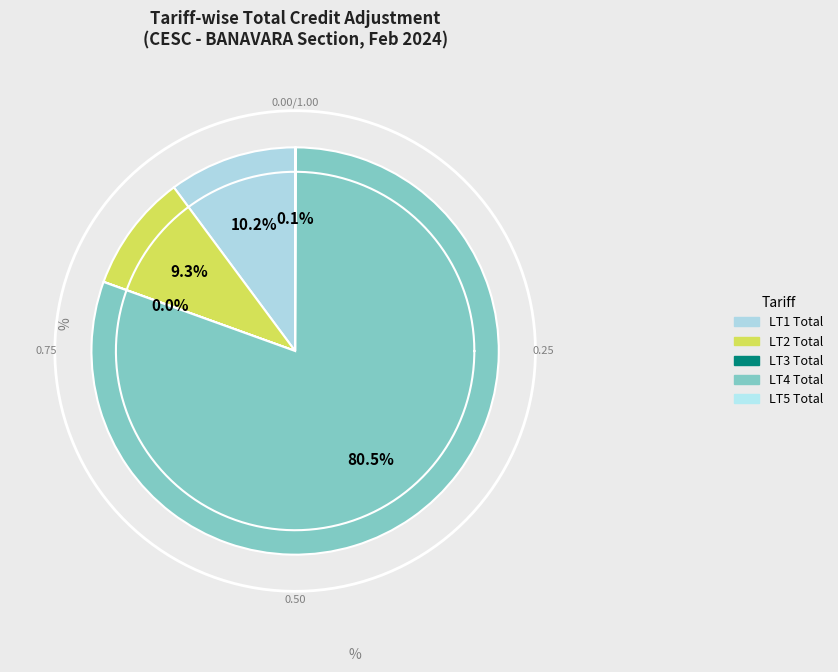

What is the change in value from LT2 Total to LT4 Total?

+32528454.7